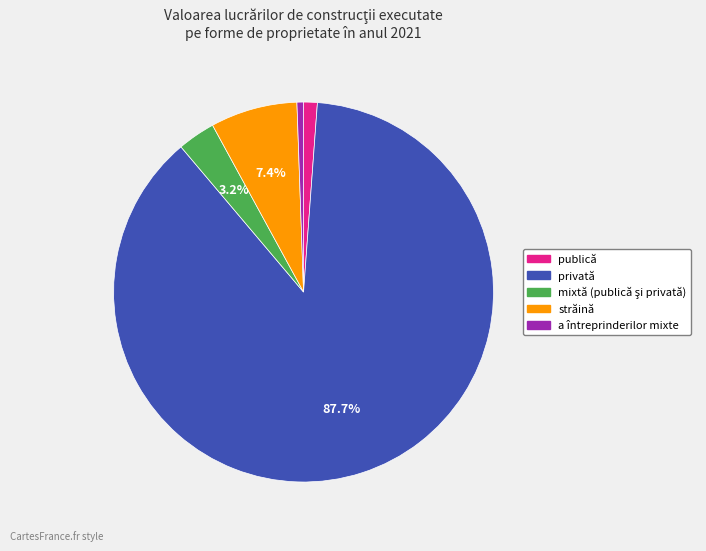

Does any single category account for the majority?

Yes